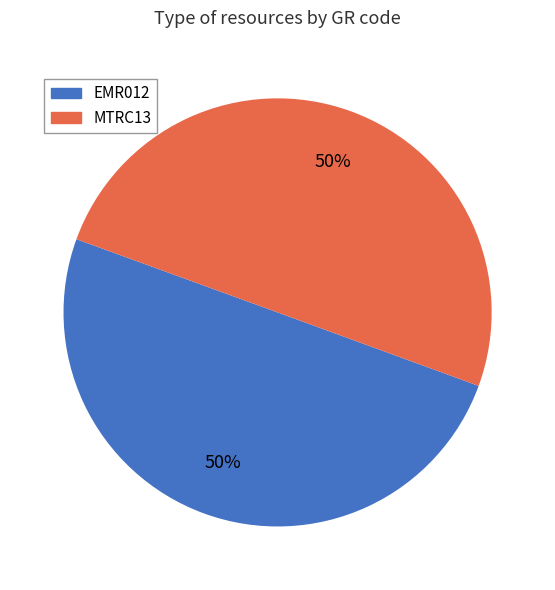

What is the ratio of the value at EMR012 to the value at MTRC13?

1.0